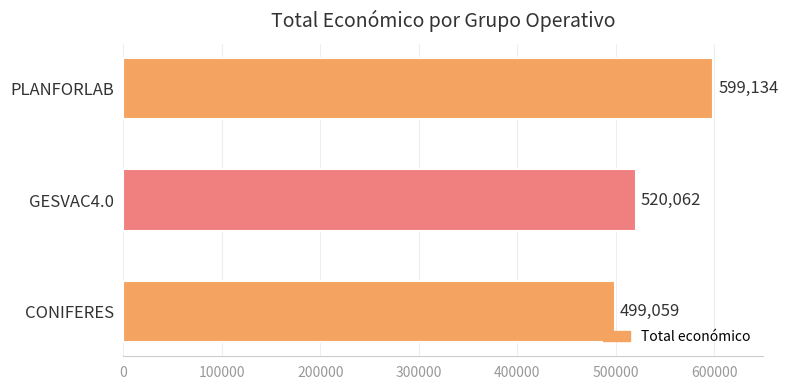

The value at CONIFERES is 499059. True or false?

True